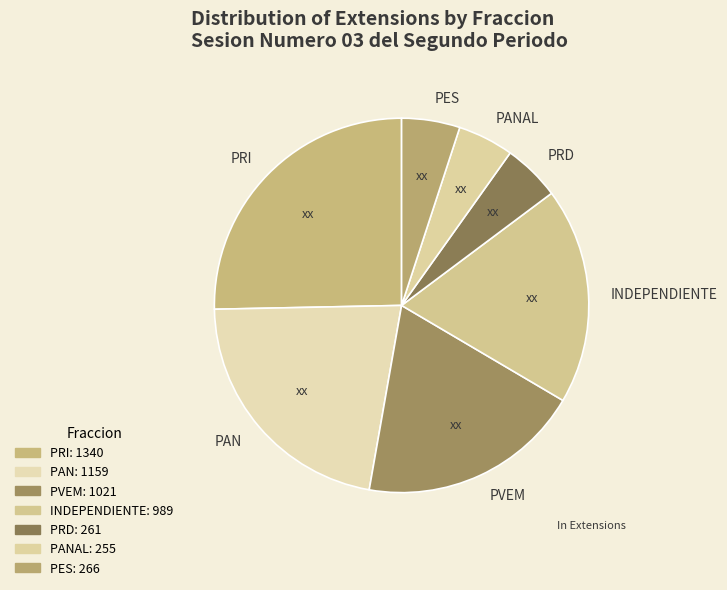

Is there any slice that represents more than half of the pie?

No